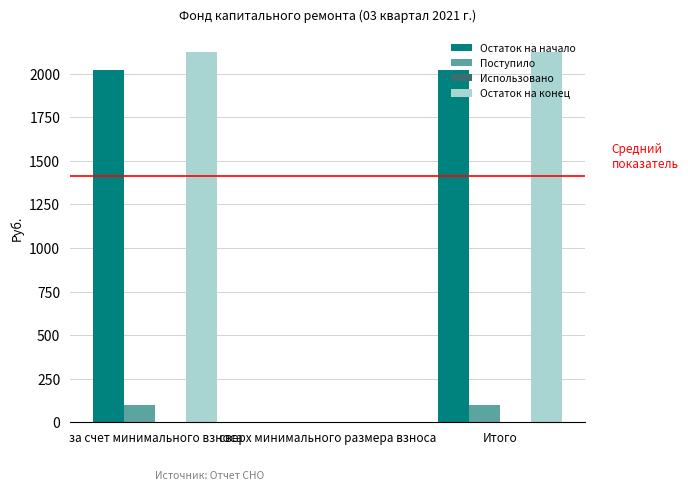

What is the highest value of the Поступило series?

100.4